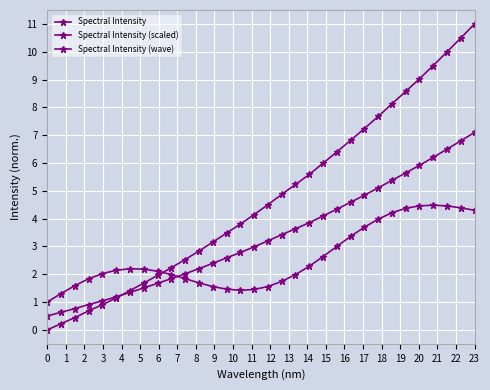

After their last crossing, which series has the higher values: Spectral Intensity (wave) or Spectral Intensity (scaled)?

Spectral Intensity (scaled)